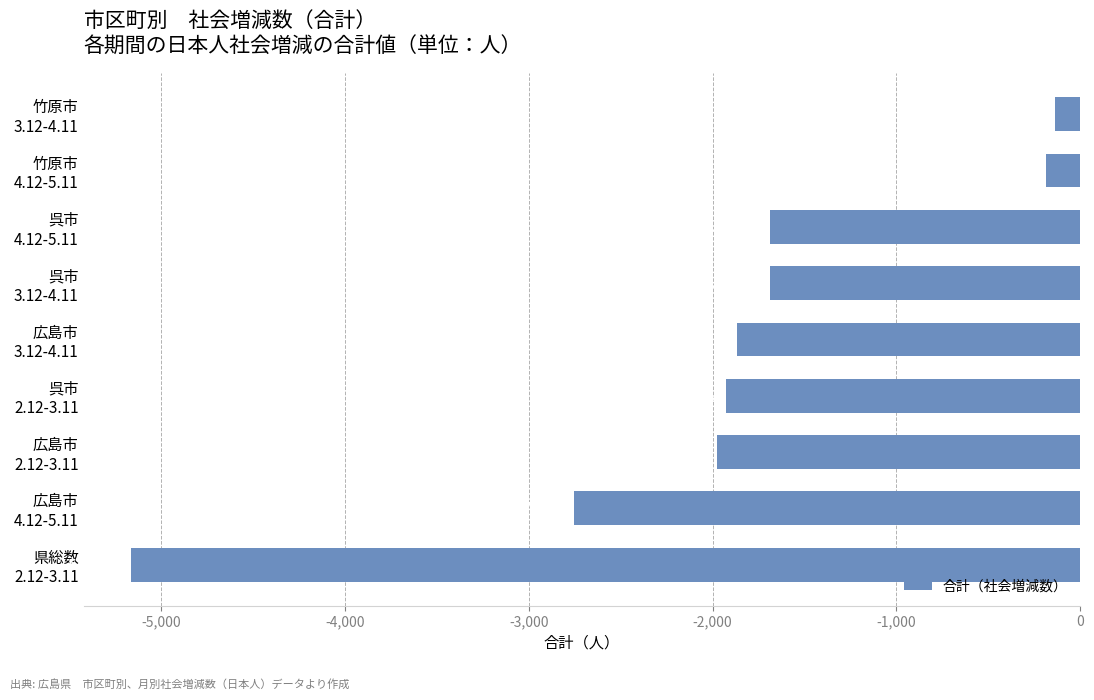

What is the difference between the second highest and second lowest values?

2566